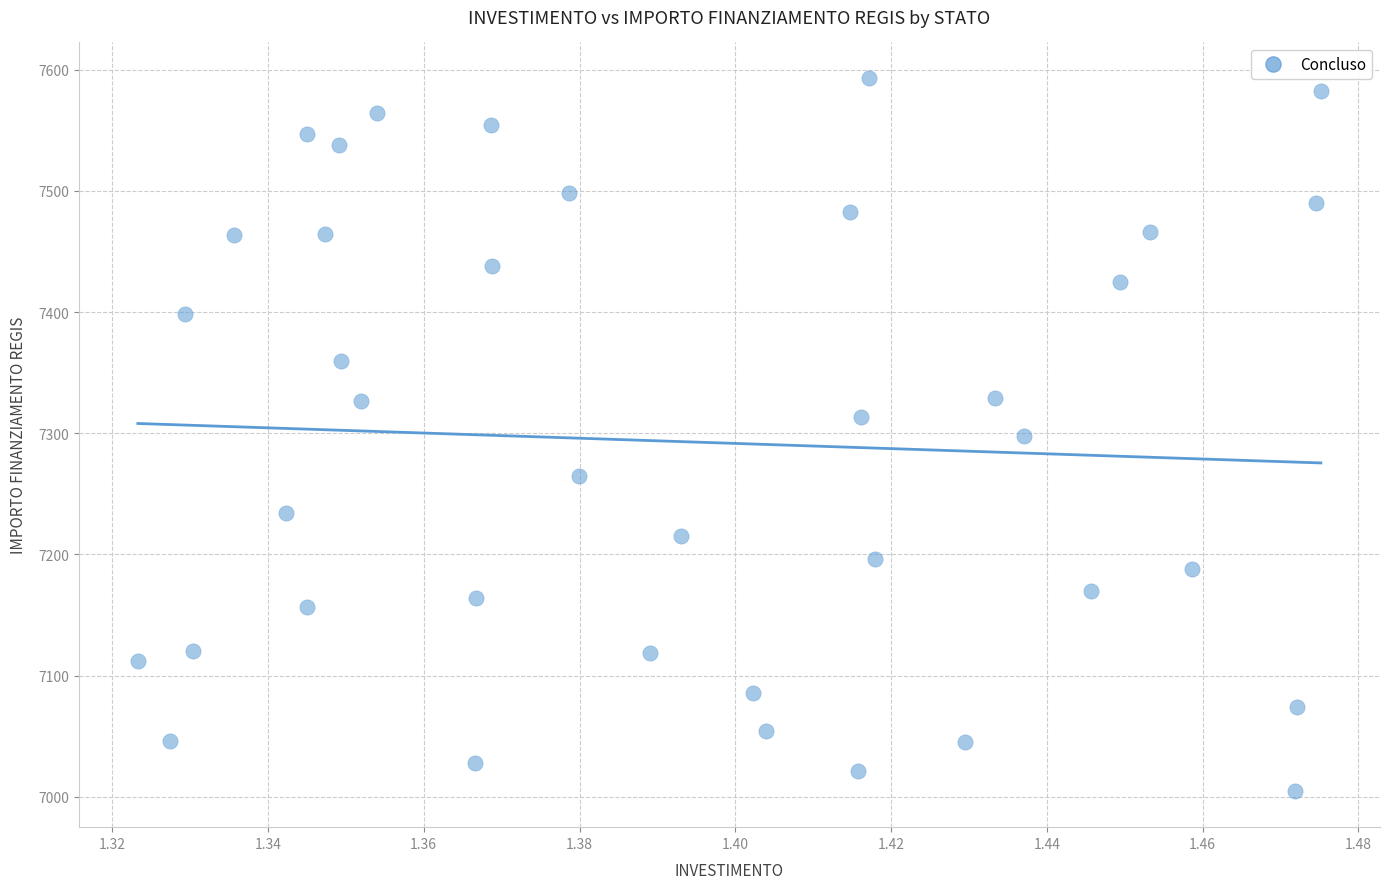

What is the range of Y values (max minus min)?

588.8